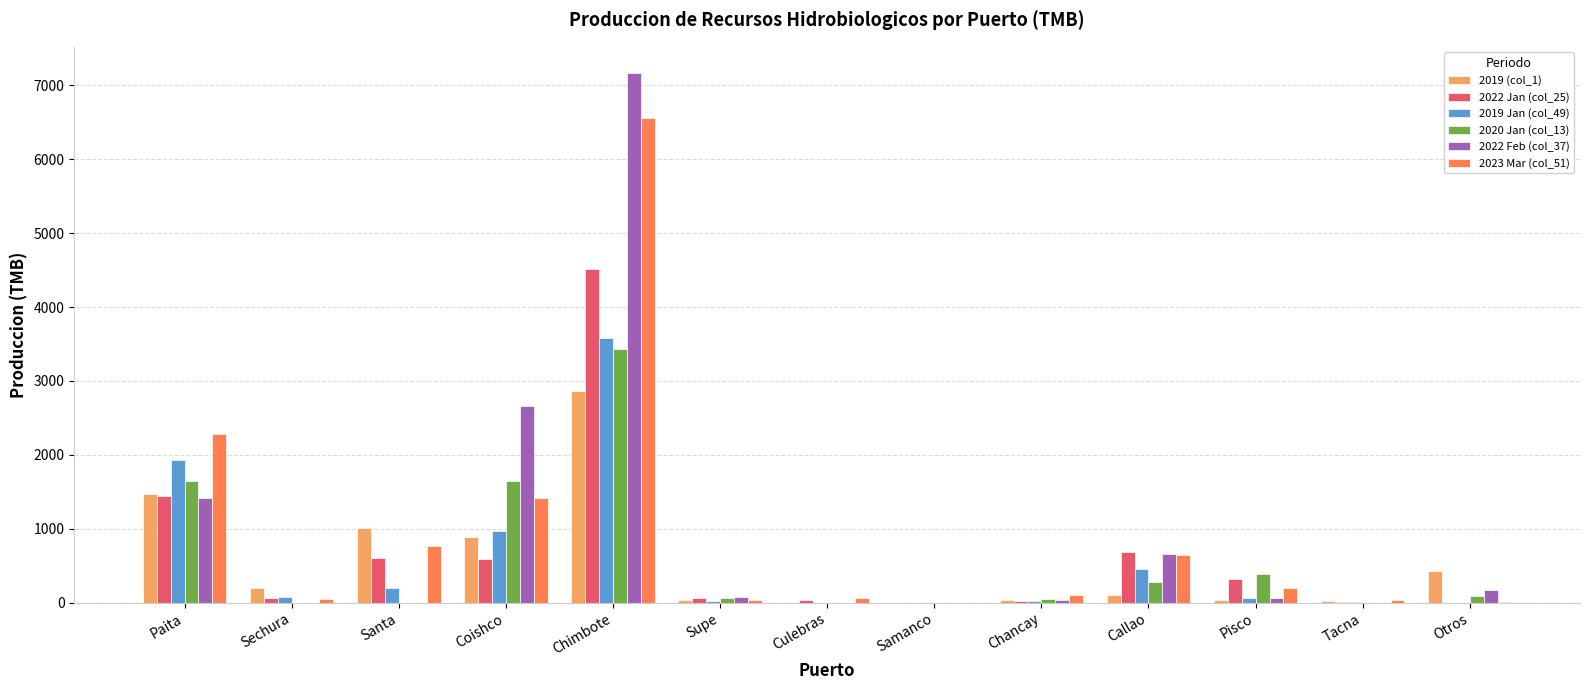

Which series changed the most between Paita and Tacna?

2023 Mar (col_51)